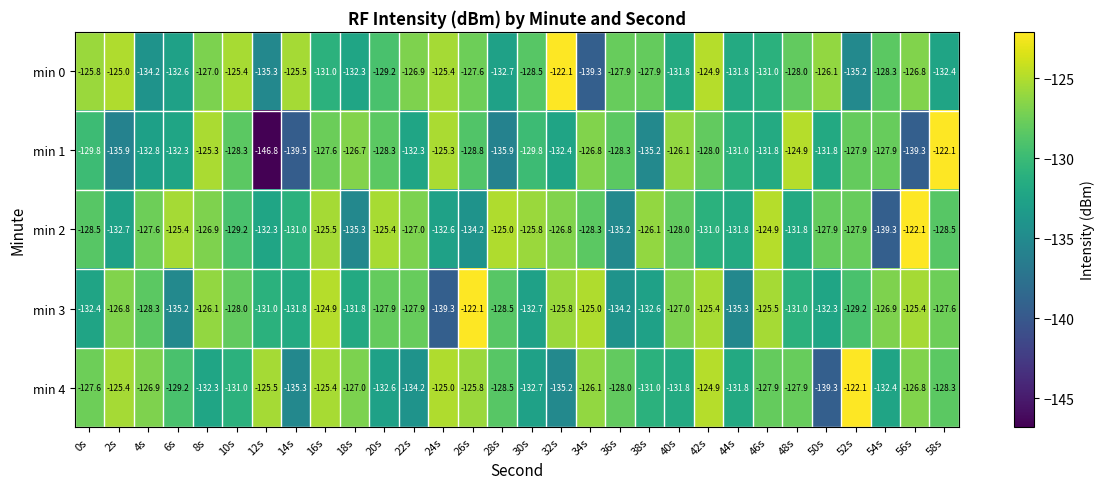

What is the total value across all series at 8s?

-637.6